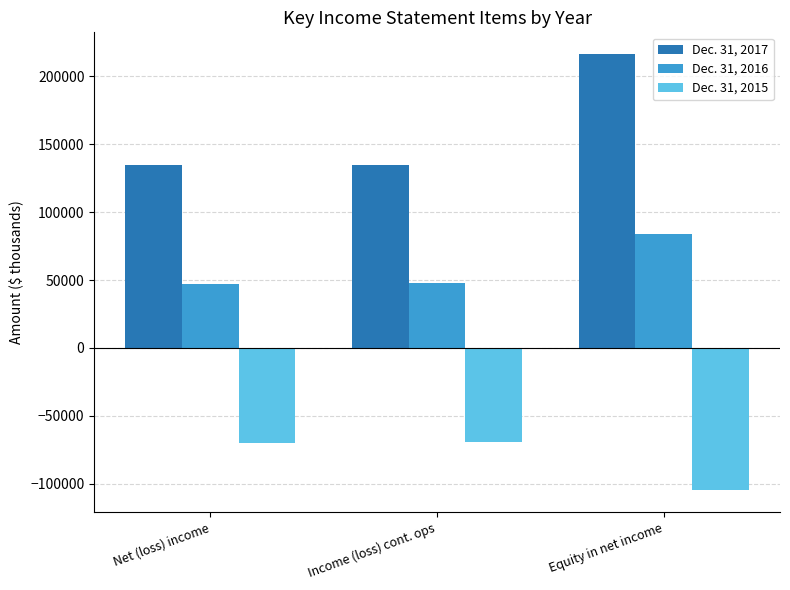

True or false: Dec. 31, 2015 has a value of -187529 at Equity in net income.

False